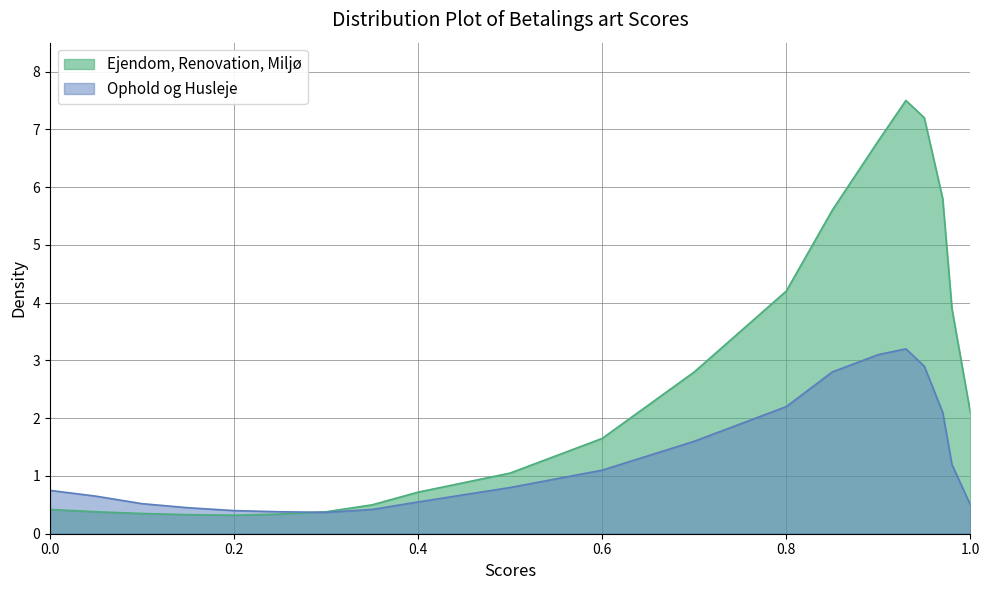

What is the difference between the second highest and minimum values in the Ejendom, Renovation, Miljø series?

6.9